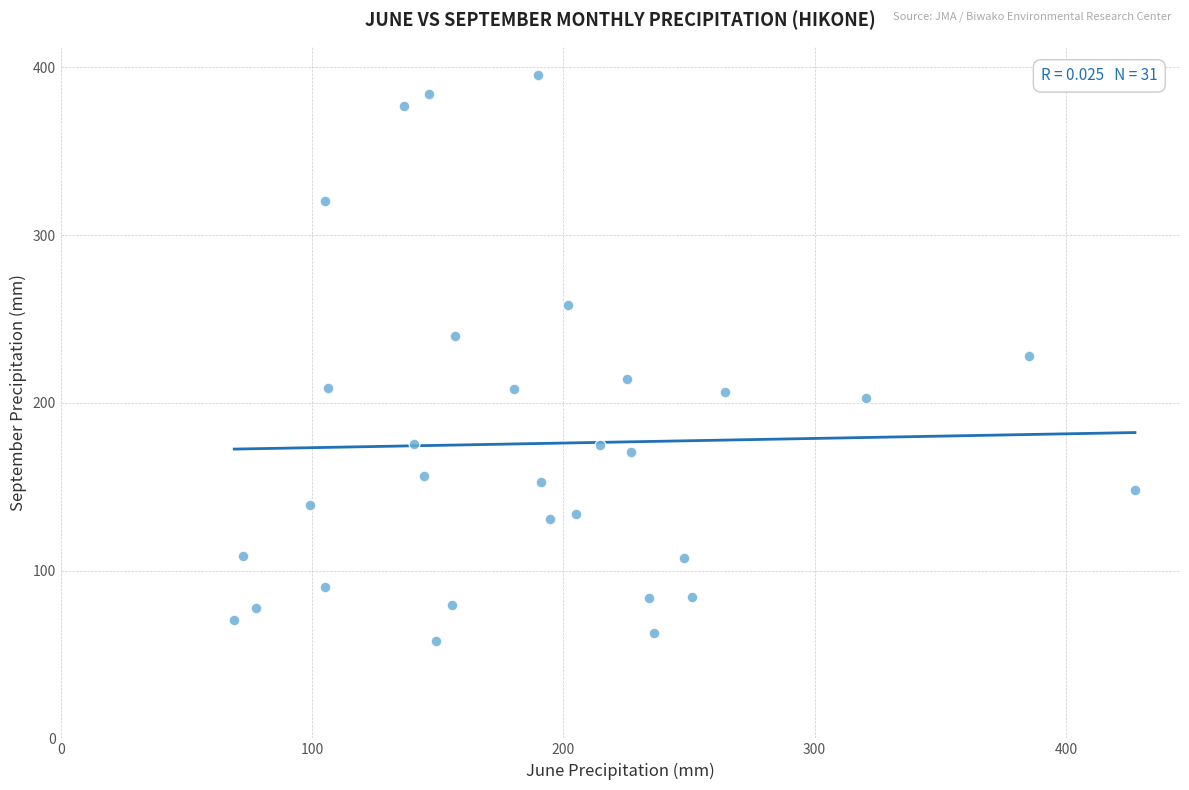

What is the range of Y values (max minus min)?

337.5